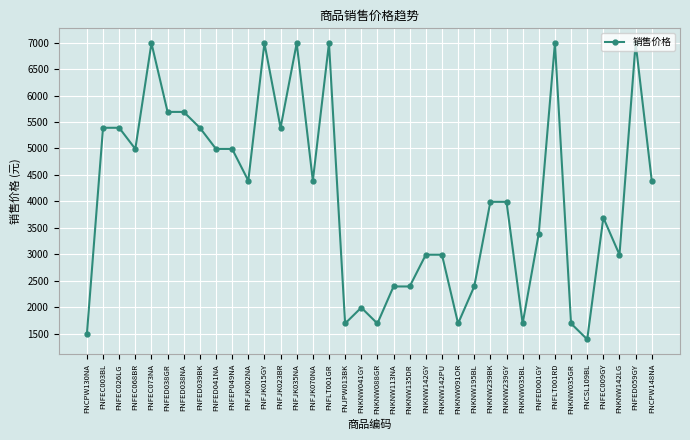

Where is the first local minimum?

FNFEC068BR